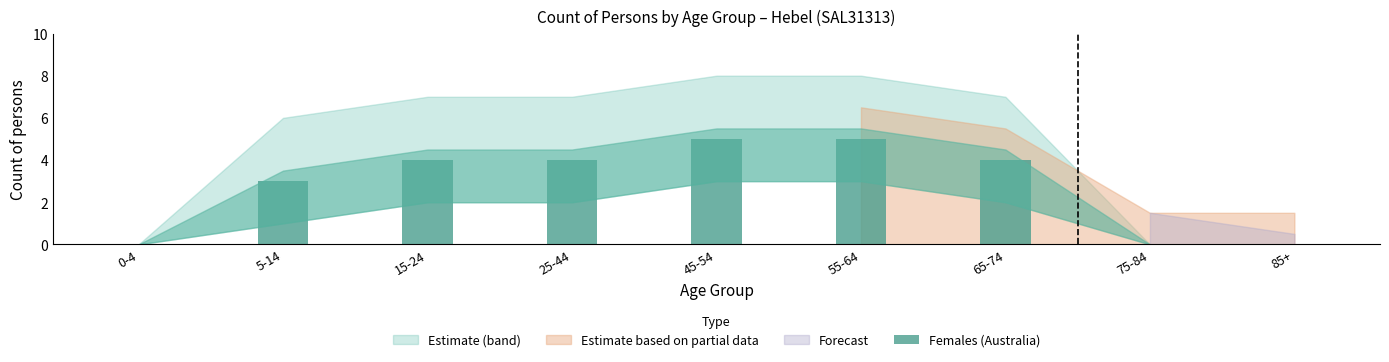

Is it true that the value at 45-54 is 8?

False